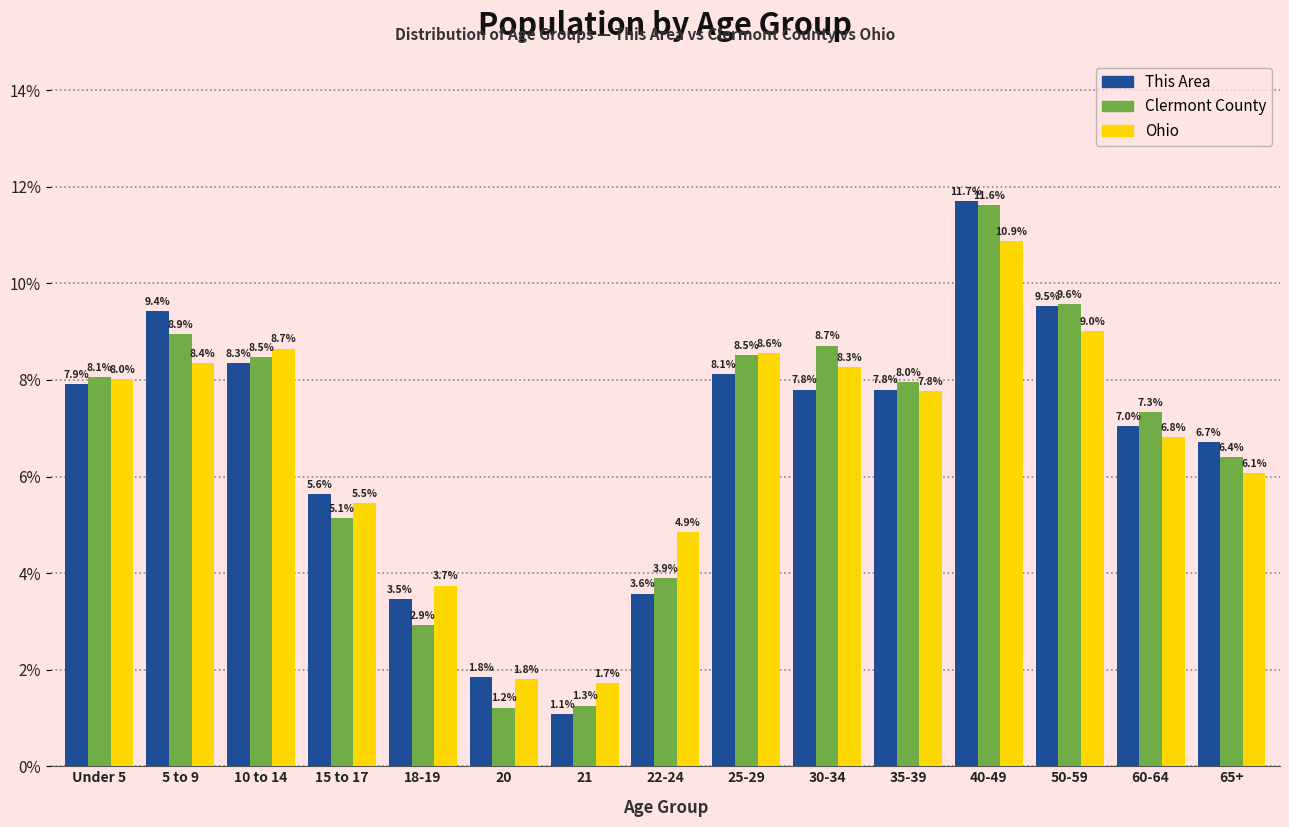

Reading right to left, what are all the values shown in this chart?

This Area: 65+=6.7	60-64=7.0	50-59=9.5	40-49=11.7	35-39=7.8	30-34=7.8	25-29=8.1	22-24=3.6	21=1.1	20=1.8	18-19=3.5	15 to 17=5.6	10 to 14=8.3	5 to 9=9.4	Under 5=7.9
Clermont County: 65+=6.4	60-64=7.3	50-59=9.6	40-49=11.6	35-39=8.0	30-34=8.7	25-29=8.5	22-24=3.9	21=1.3	20=1.2	18-19=2.9	15 to 17=5.1	10 to 14=8.5	5 to 9=8.9	Under 5=8.1
Ohio: 65+=6.1	60-64=6.8	50-59=9.0	40-49=10.9	35-39=7.8	30-34=8.3	25-29=8.6	22-24=4.9	21=1.7	20=1.8	18-19=3.7	15 to 17=5.5	10 to 14=8.7	5 to 9=8.4	Under 5=8.0